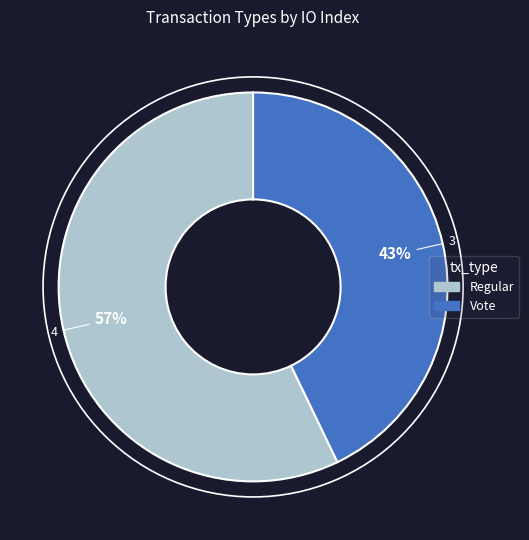

Rank the categories by value from highest to lowest.

Regular, Vote